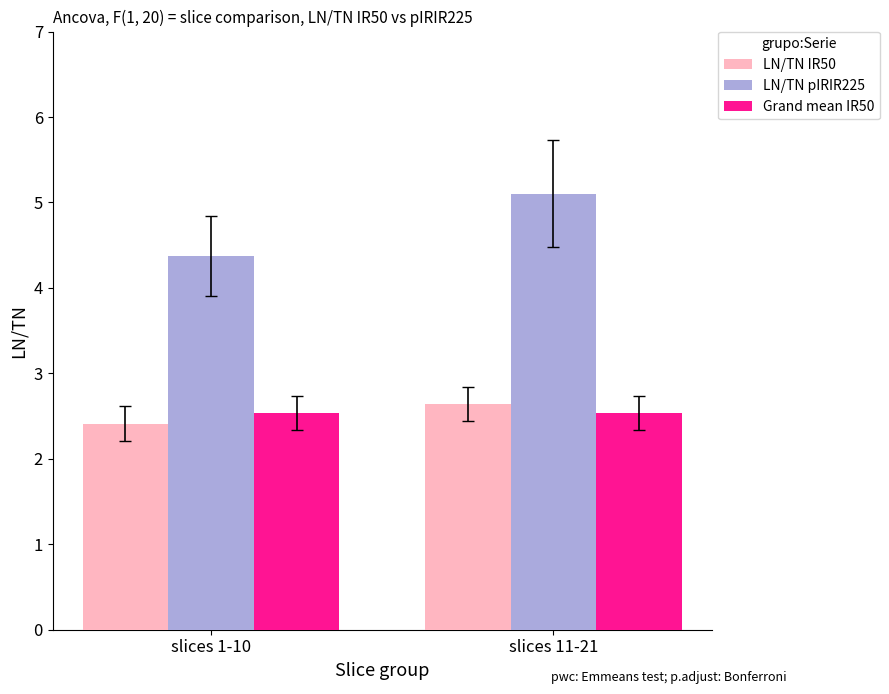

How many groups of bars are there?

2